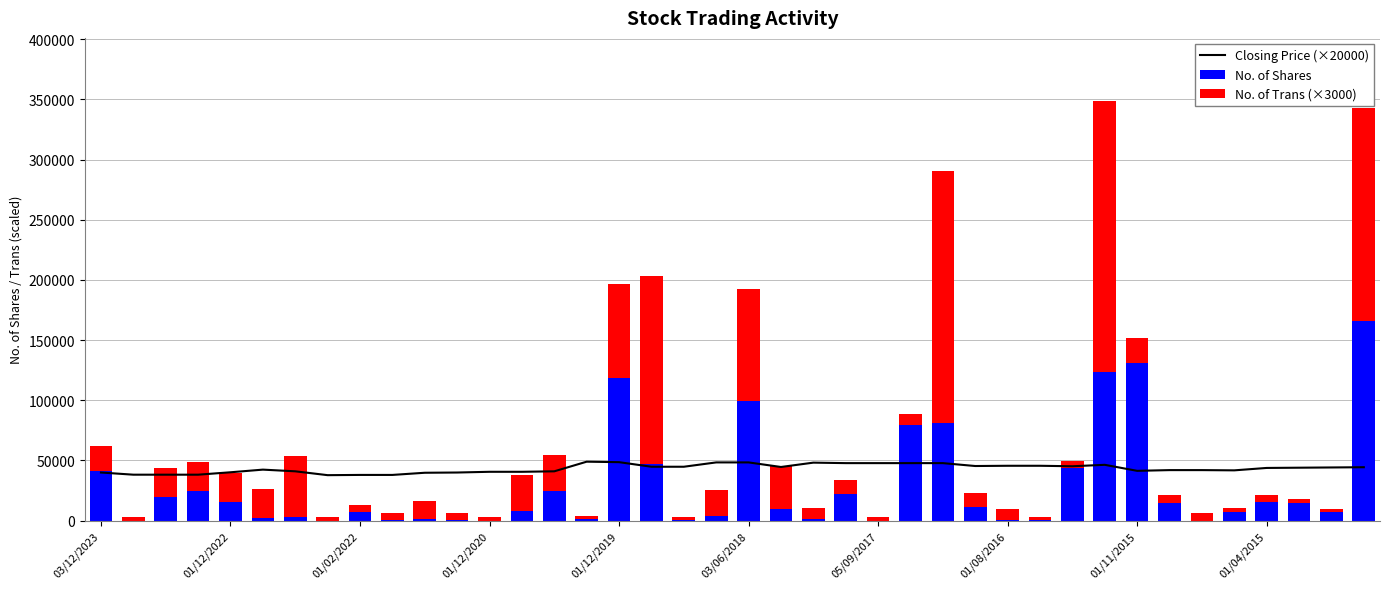

What is the sum of all No. of Shares values?

1147840